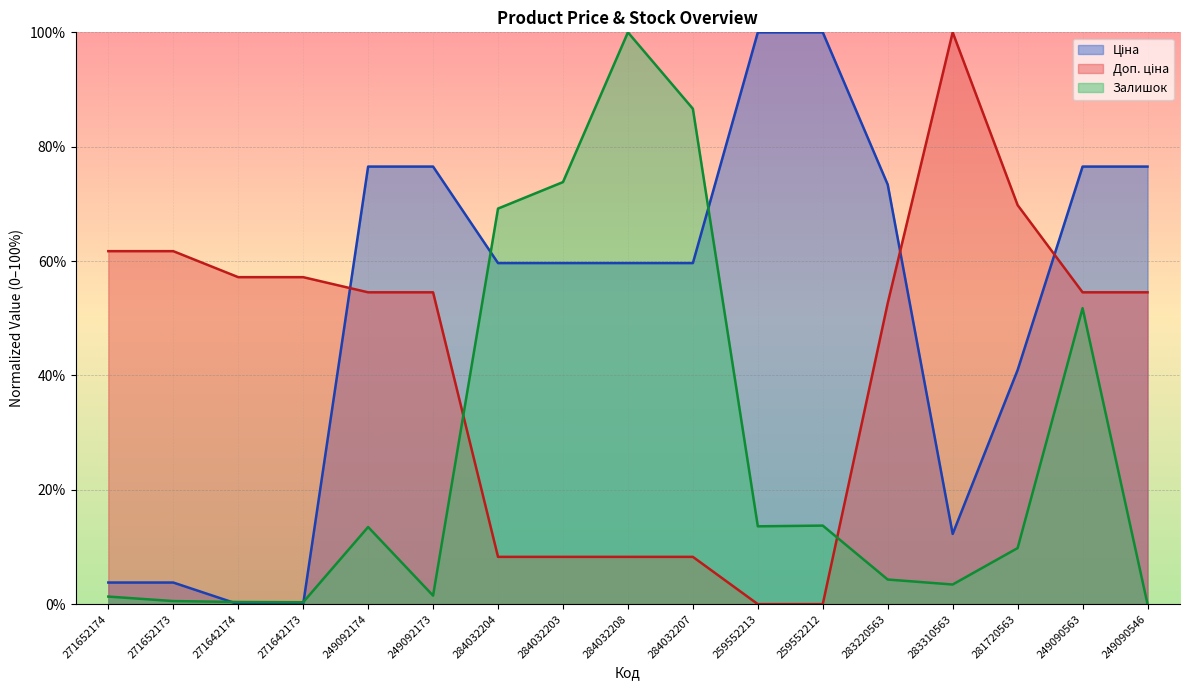

Does the chart display data point markers on the line(s)?

No